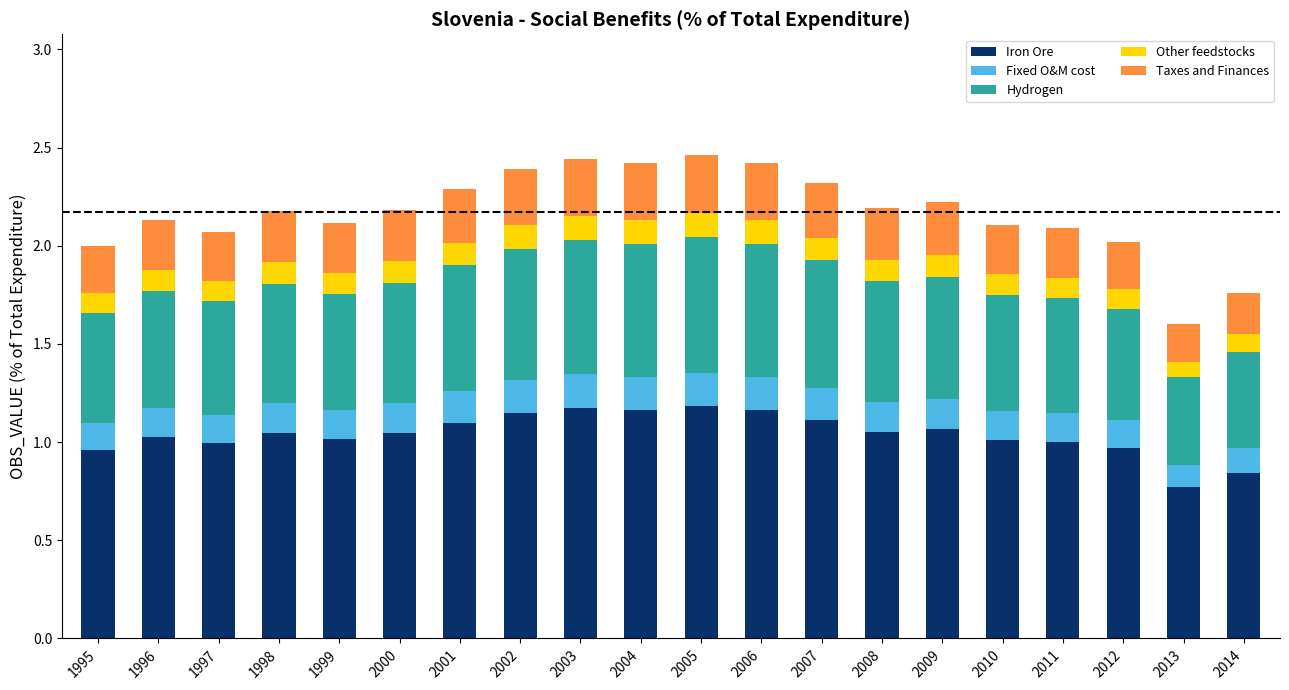

How many bars are there in total?

20